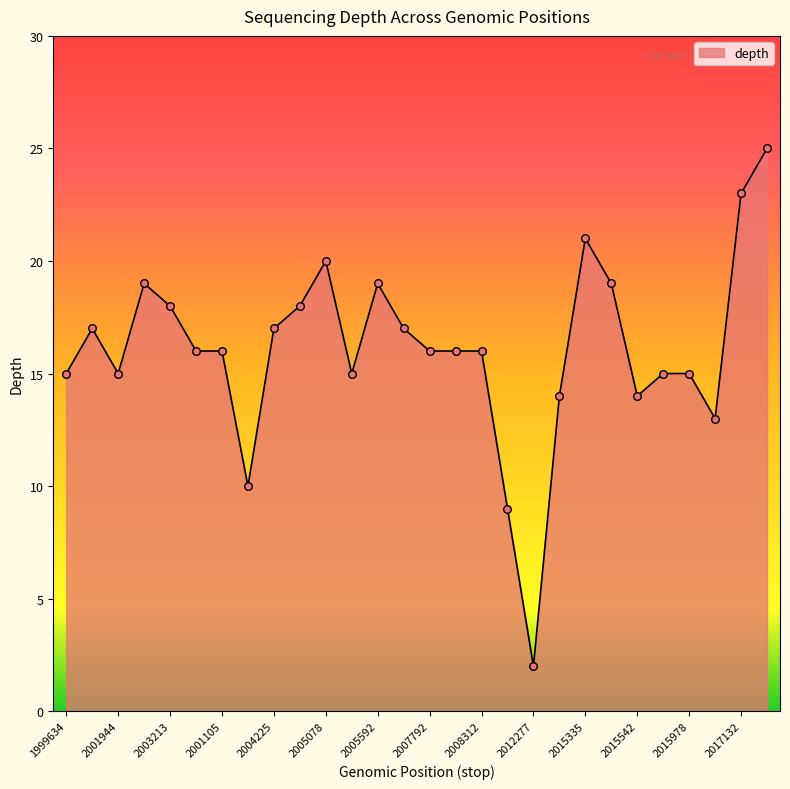

What is the maximum value shown in the chart?

25